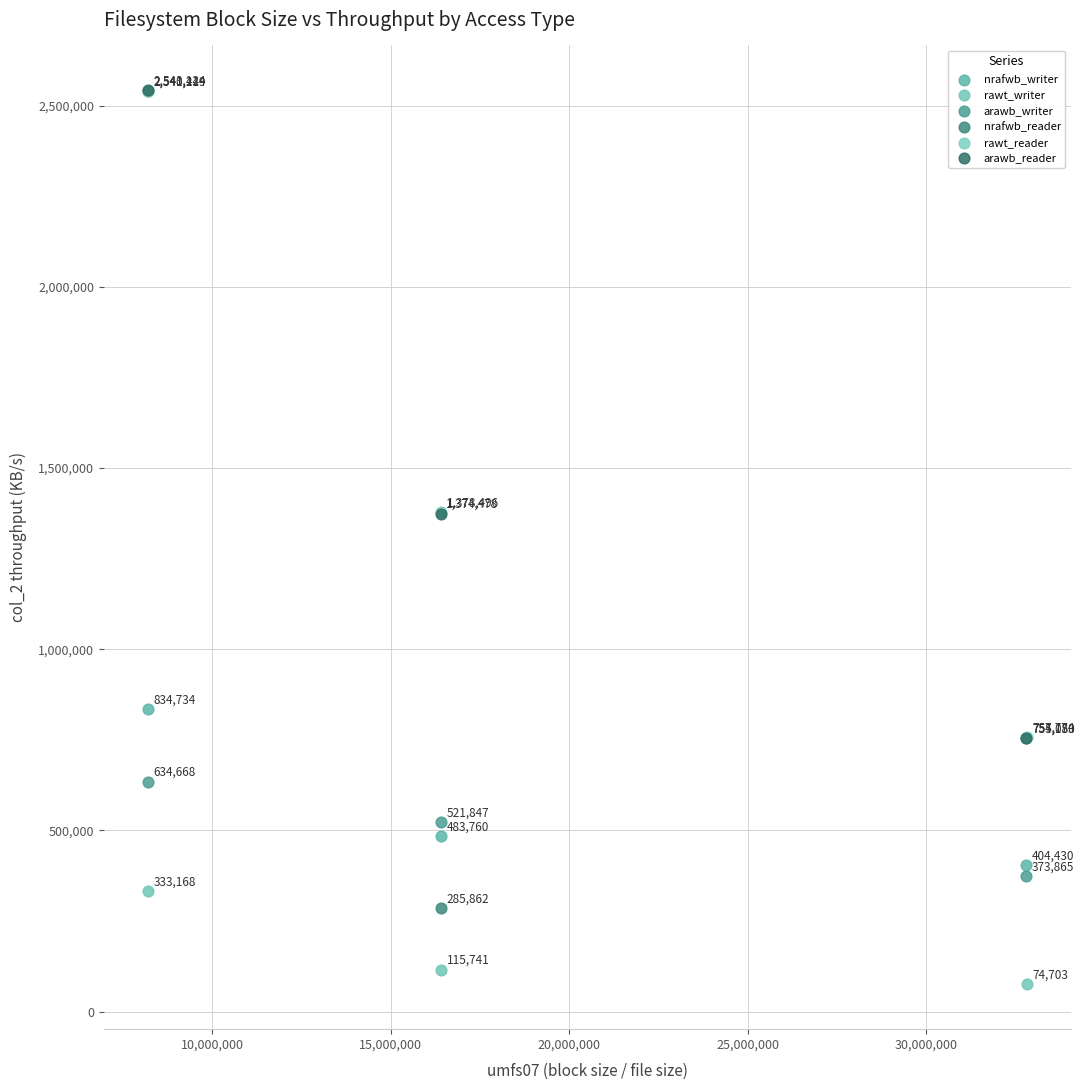

Which series reaches the minimum Y coordinate?

rawt_writer